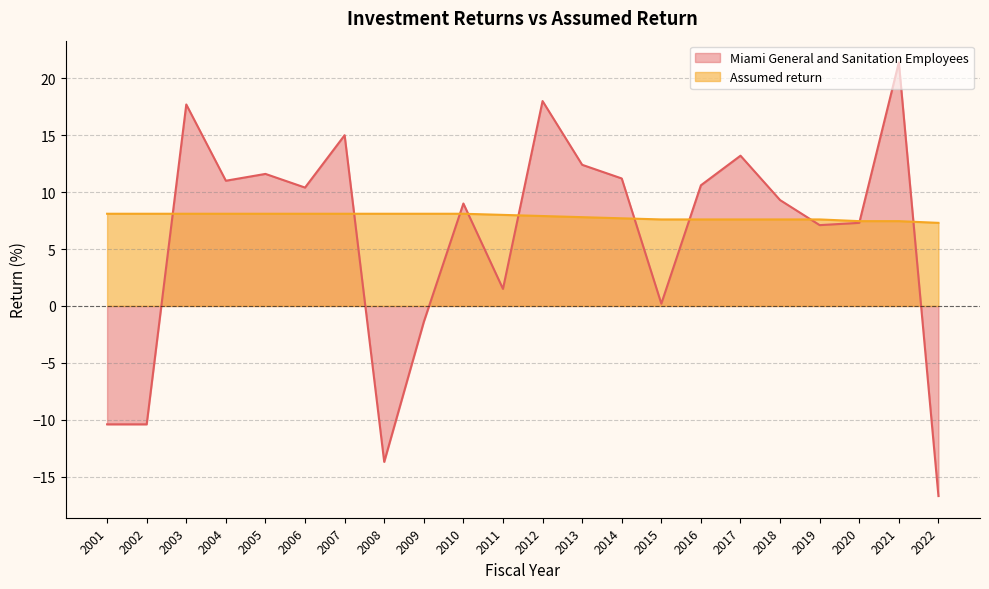

Which series has the widest spread of values?

Miami General and Sanitation Employees